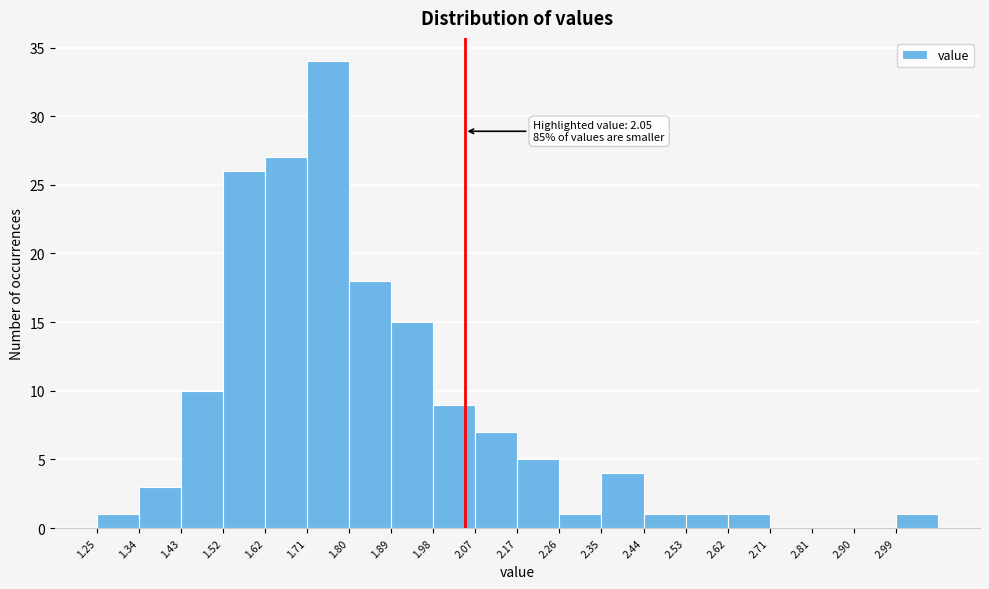

Over which range of the x-axis is the bar tallest?

1.71 to 1.80